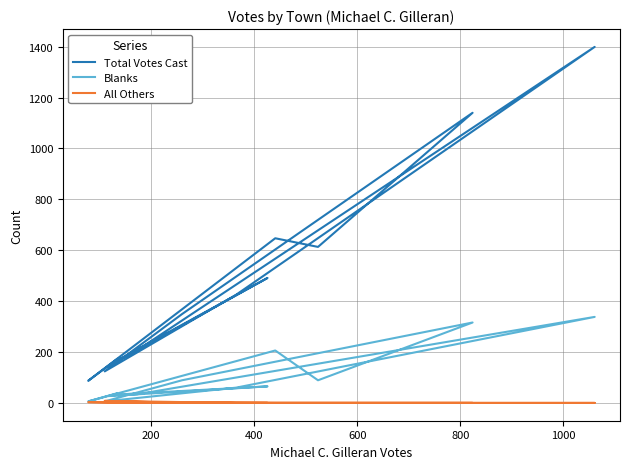

What is the difference between the maximum and second lowest values in the Blanks series?

332